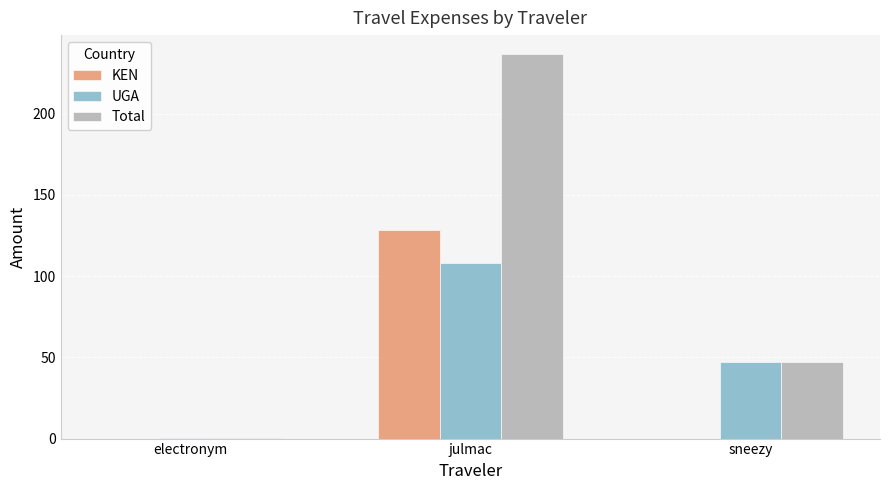

Is it true that Total equals 80.7 at sneezy?

False